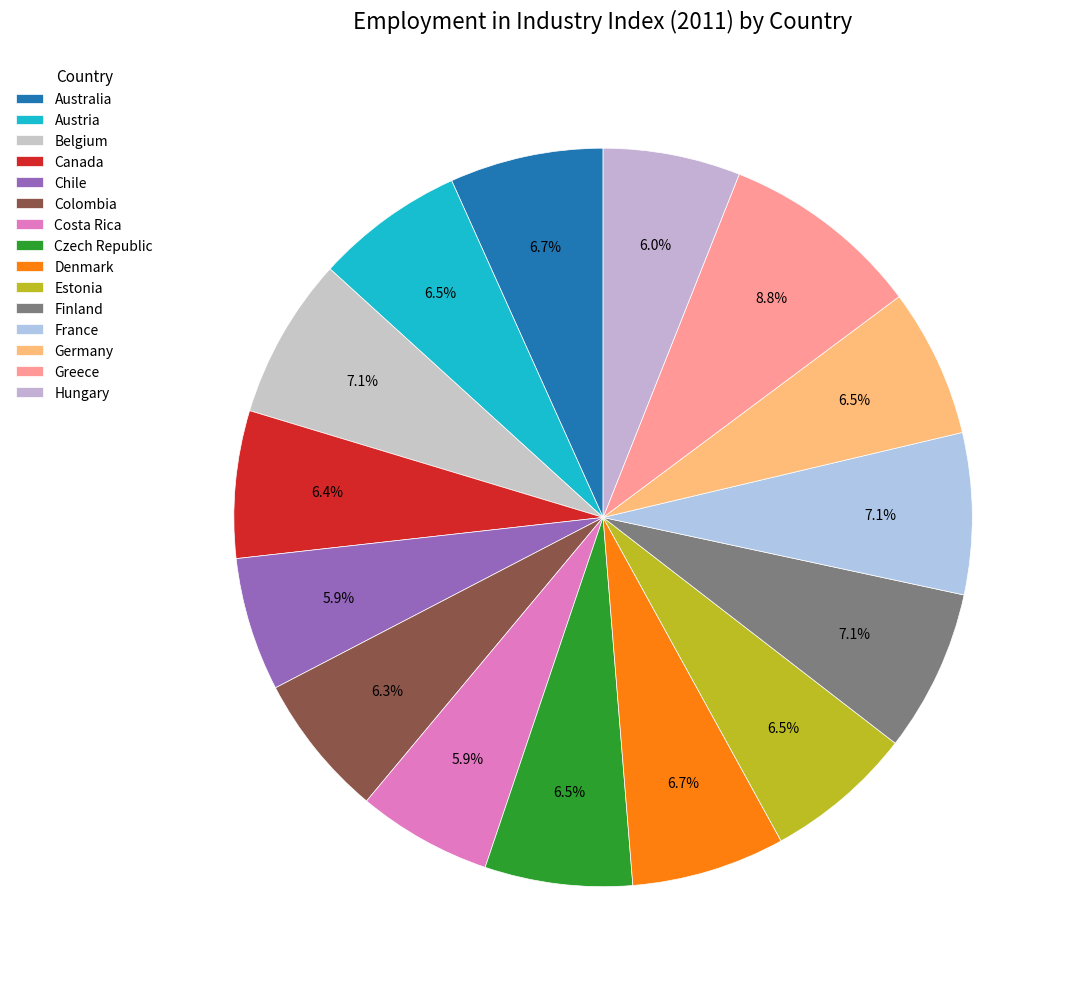

How many slices are in this pie chart?

15